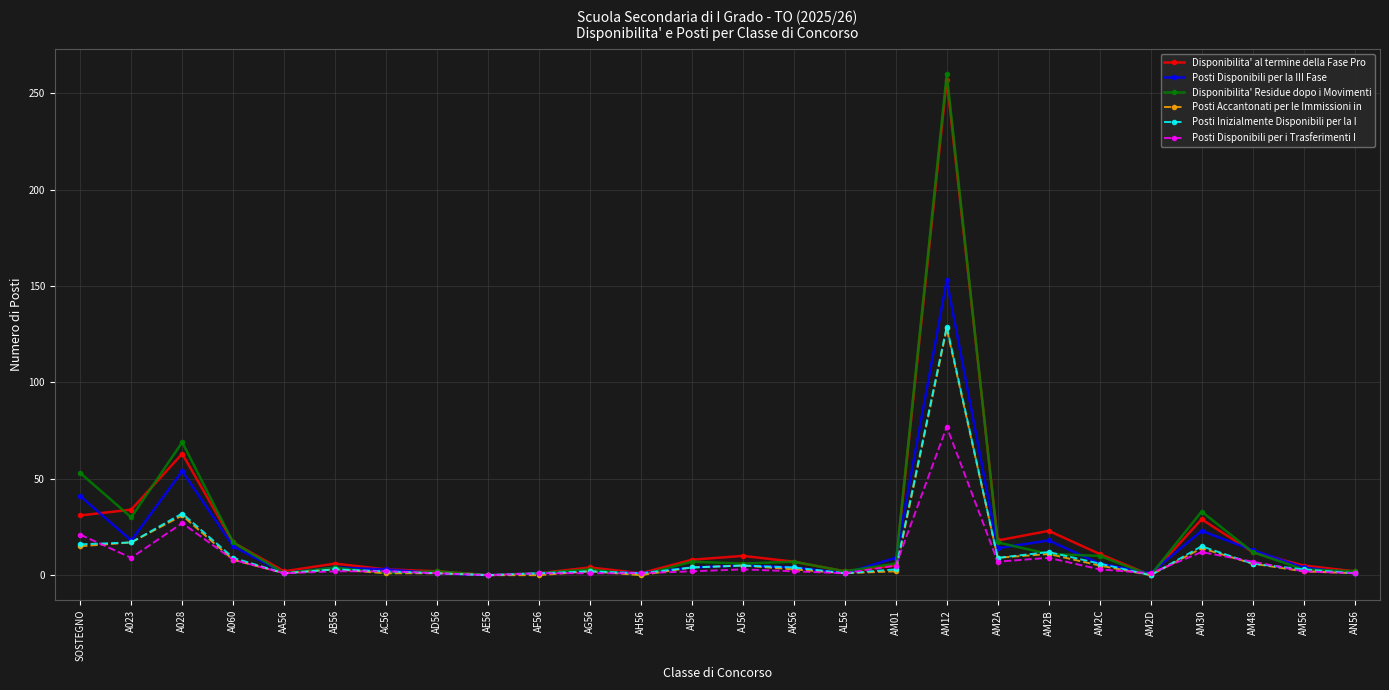

What is the difference between the maximum and second lowest values in the Disponibilita' Residue dopo i Movimenti series?

260